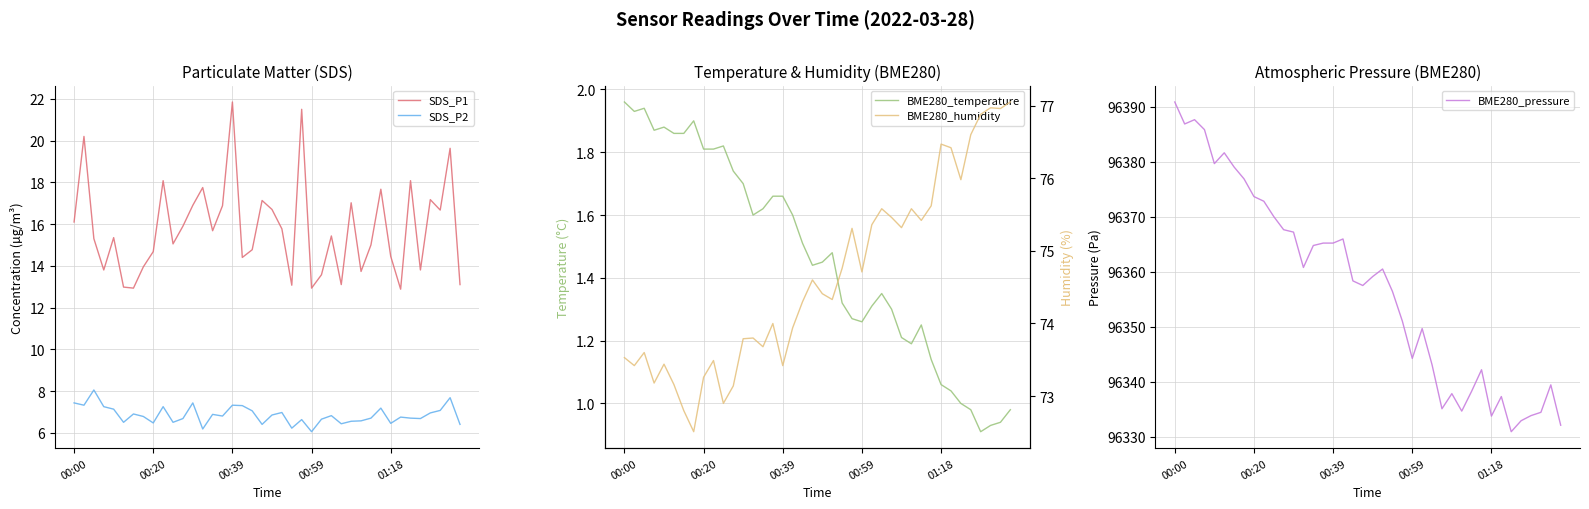

How many interior local valleys does the BME280_temperature series have?

7